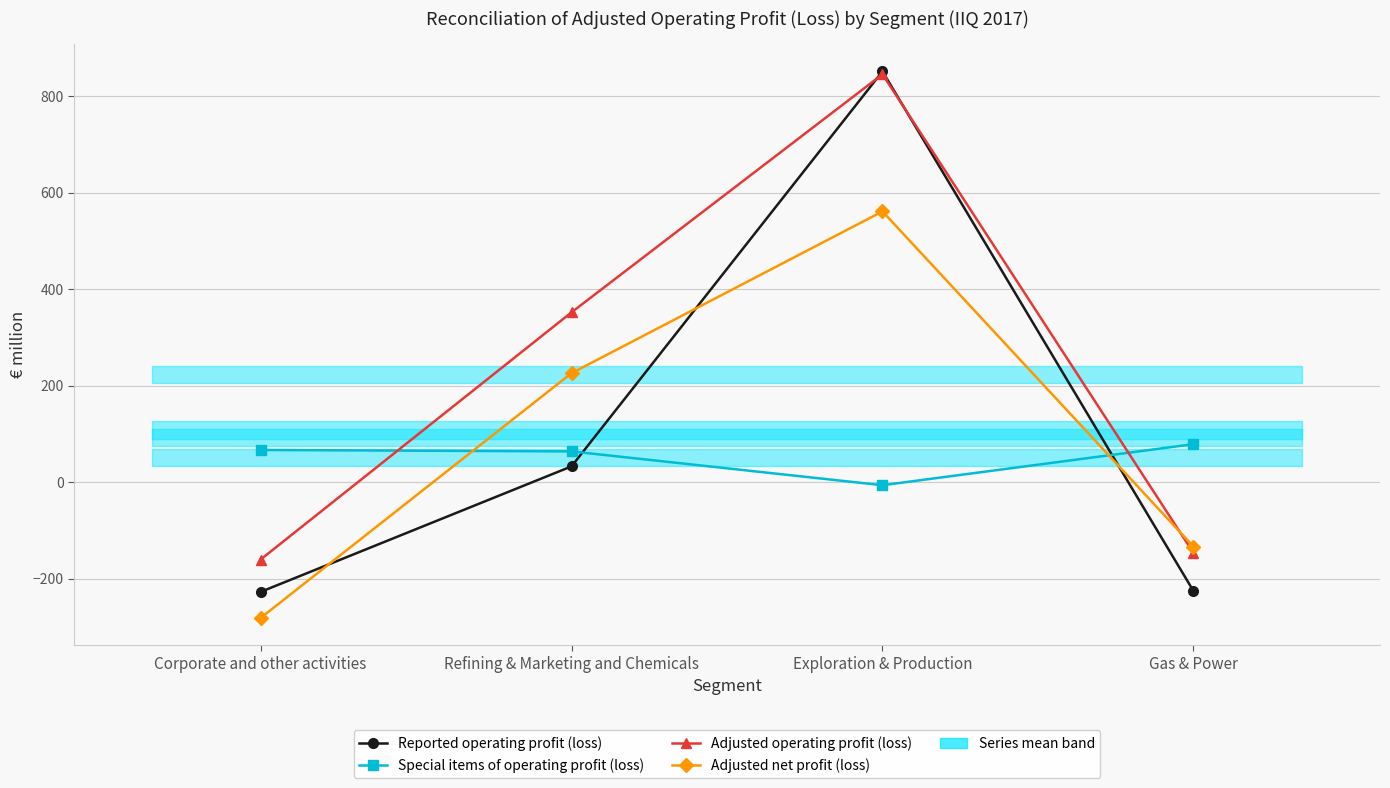

Rank the categories by Reported operating profit (loss) value from highest to lowest.

Exploration & Production, Refining & Marketing and Chemicals, Gas & Power, Corporate and other activities